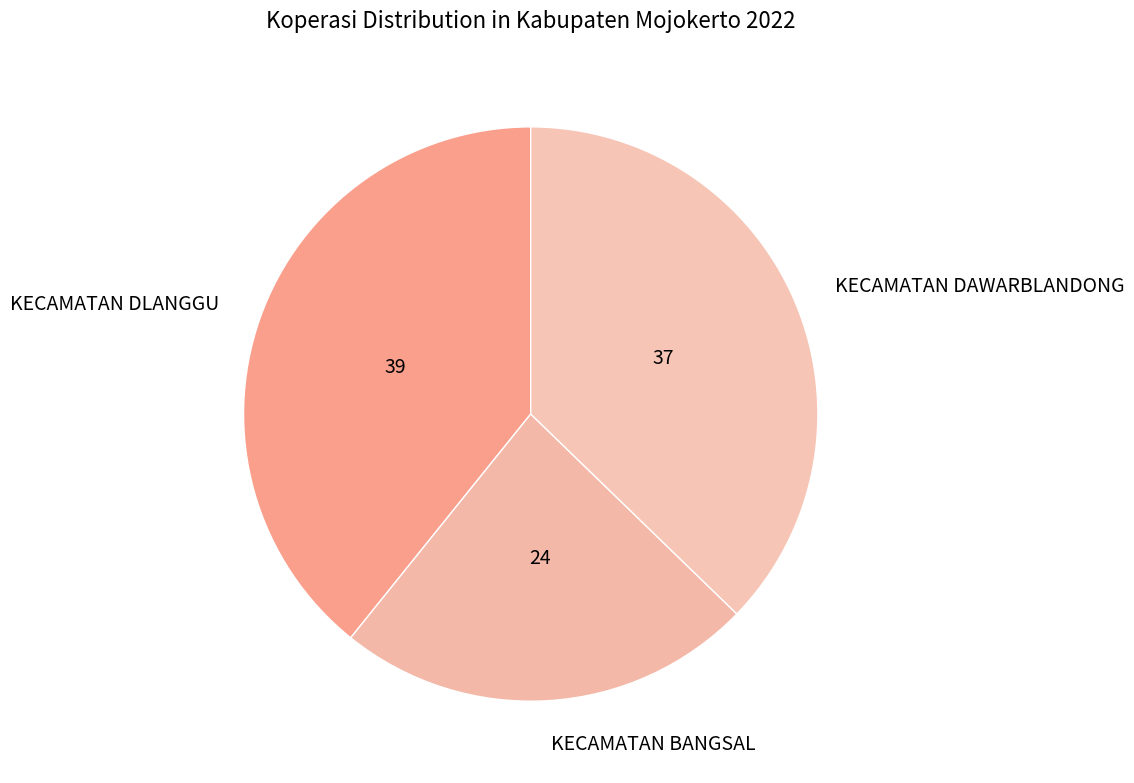

Which slice is the largest?

KECAMATAN DLANGGU